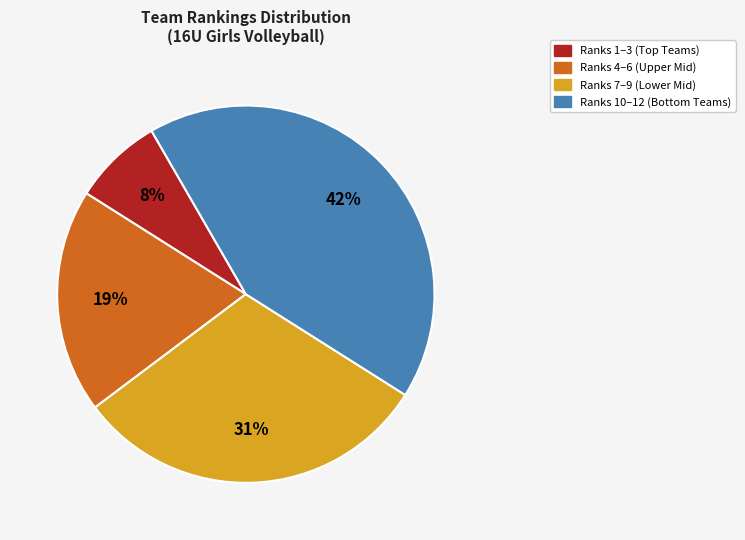

True or false: Ranks 7–9 (Lower Mid) accounts for 20% of the total.

False